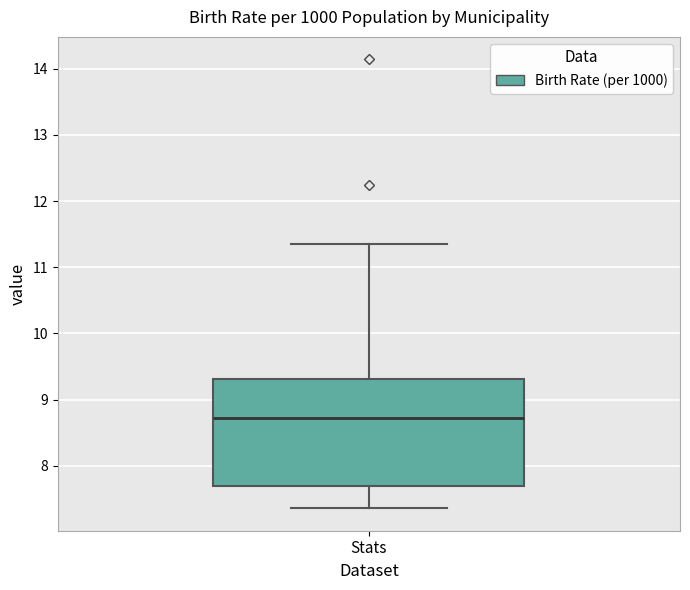

Where is the lower edge of the box for Stats on the y-axis? The values are not printed on the chart, so give them approximately, as read against the axis.

7.7